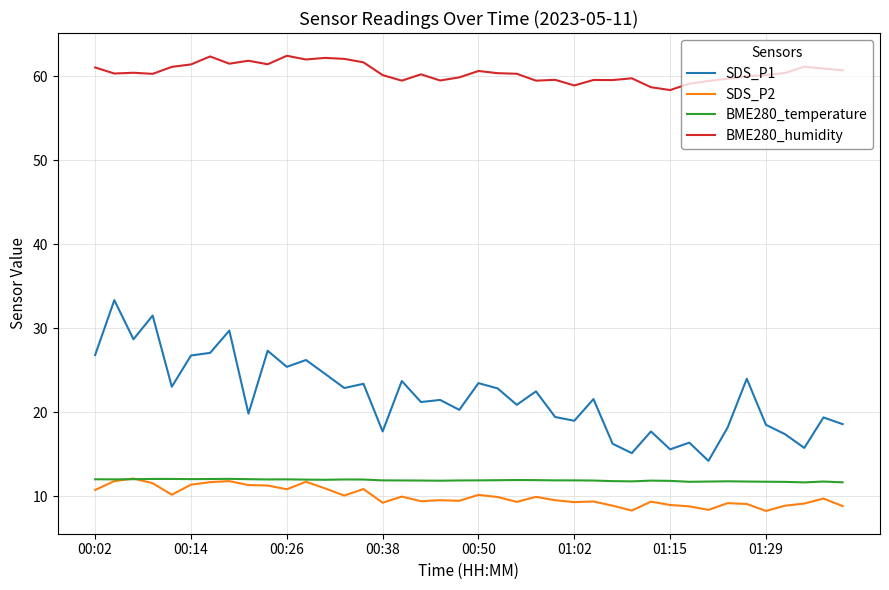

What is the maximum value shown in the chart?

62.4